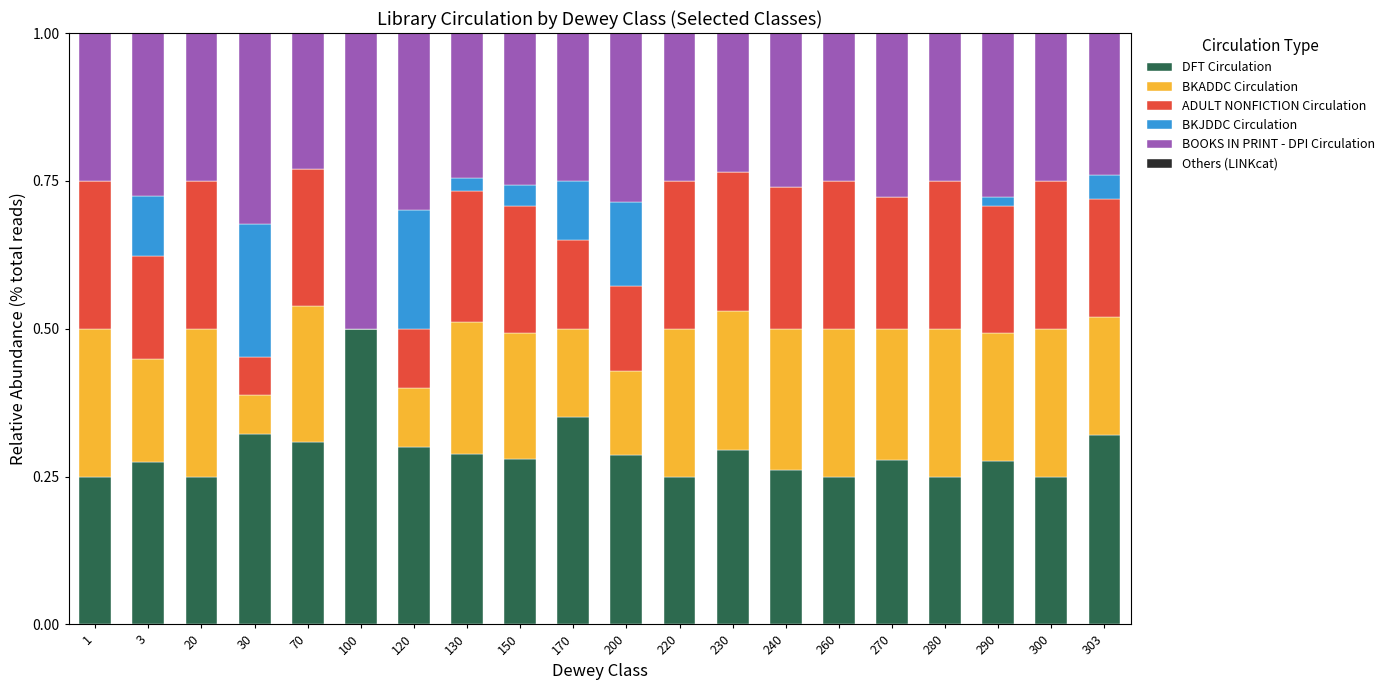

What is the total value across all series at 220?

1.0